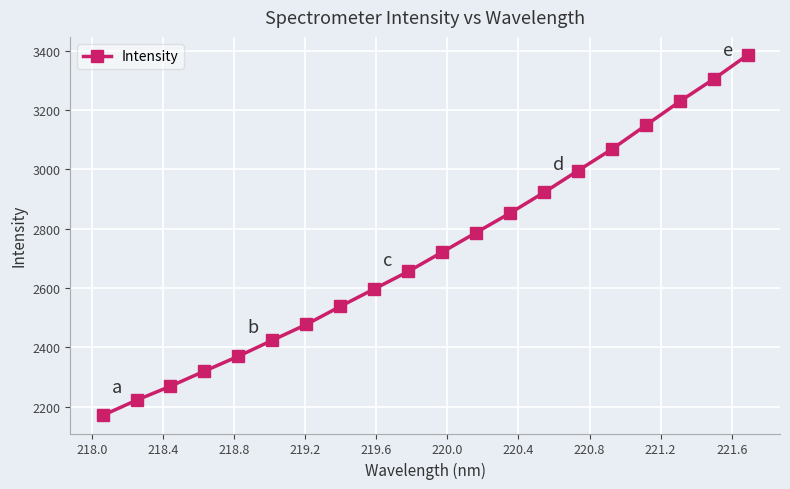

What is the value of the 2nd point from the left?

2221.6